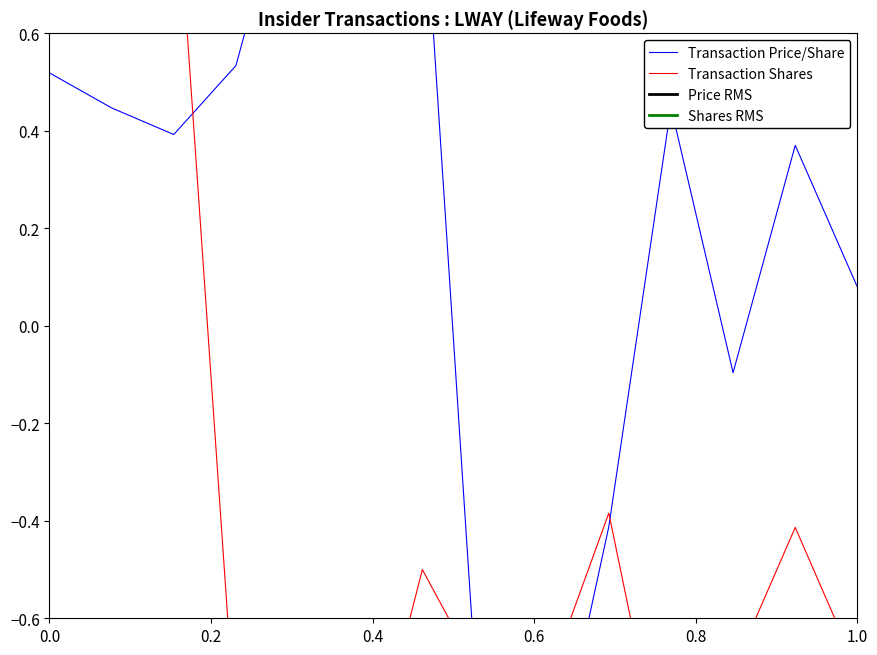

How many values in transactionShares are above zero?

3